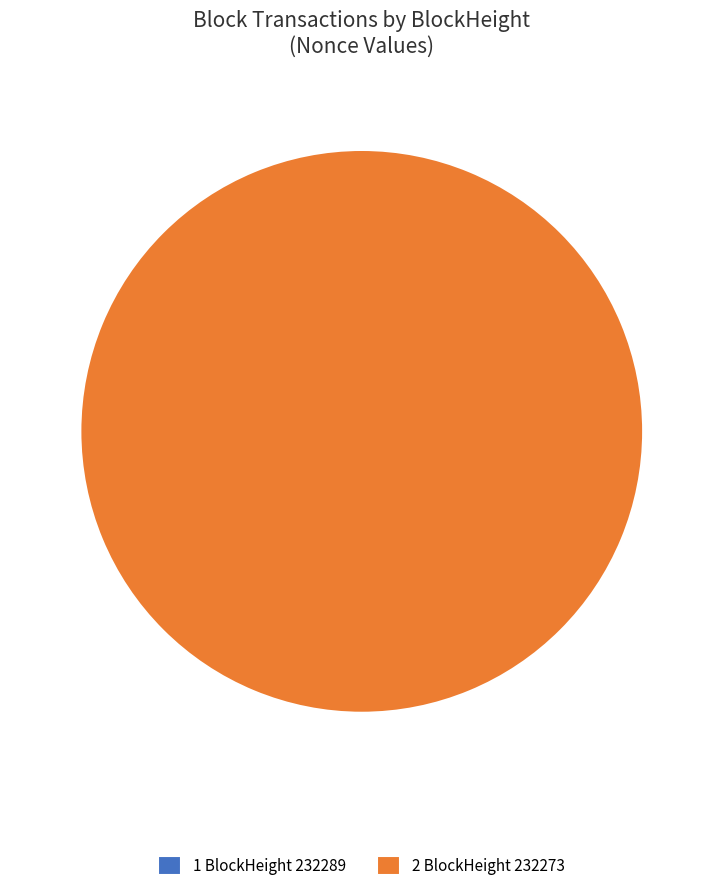

What is the largest slice in the pie chart?

232273